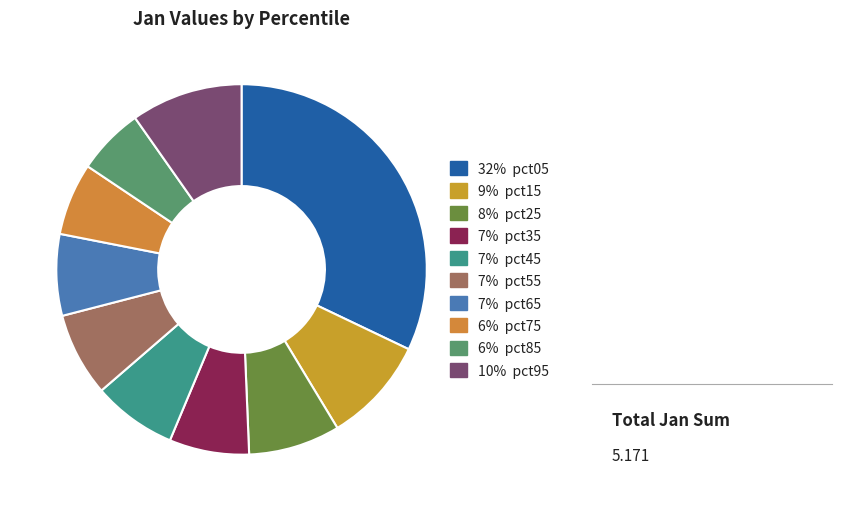

Is there any slice that represents more than half of the pie?

No